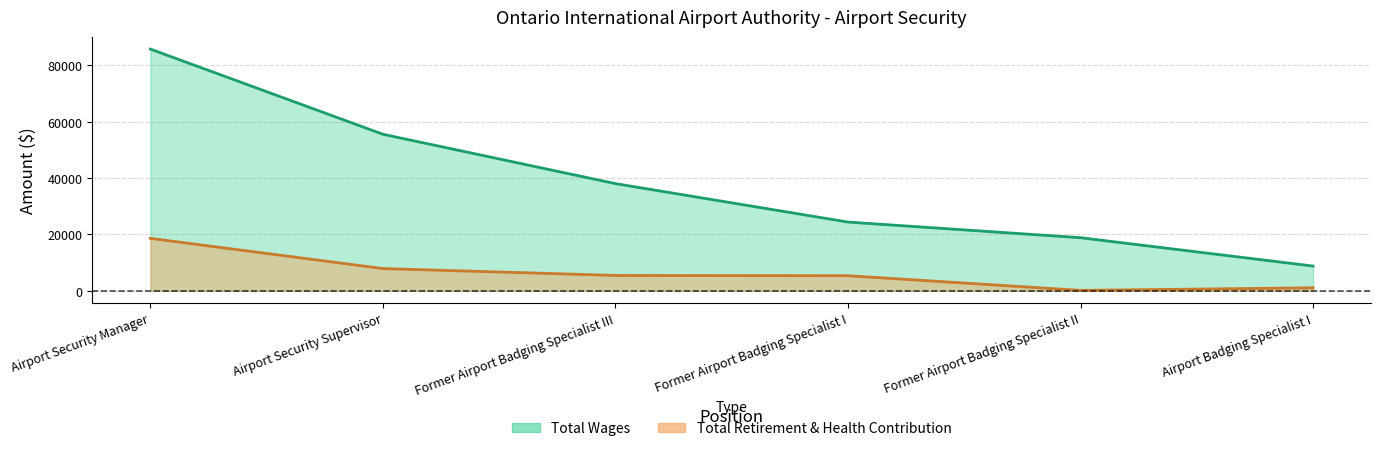

Rank the series by their maximum value, from highest to lowest.

Total Wages, Total Retirement & Health Contribution